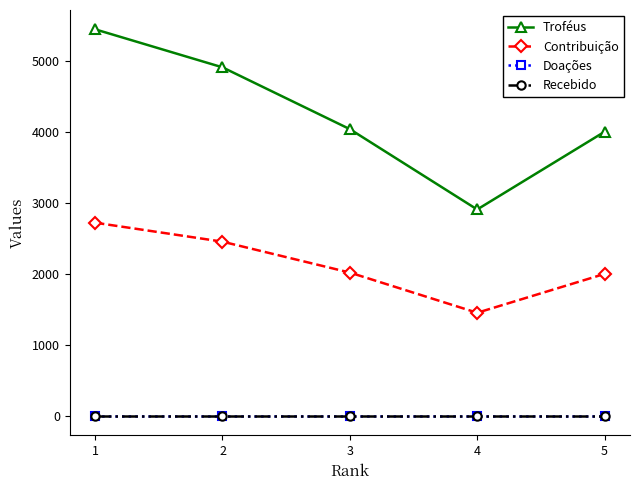

Reading left to right, extract all data points from this chart.

Troféus: 5443	4908	4038	2907	4001
Contribuição: 2721	2454	2019	1453	2000
Doações: 0	0	0	0	0
Recebido: 0	0	0	0	0